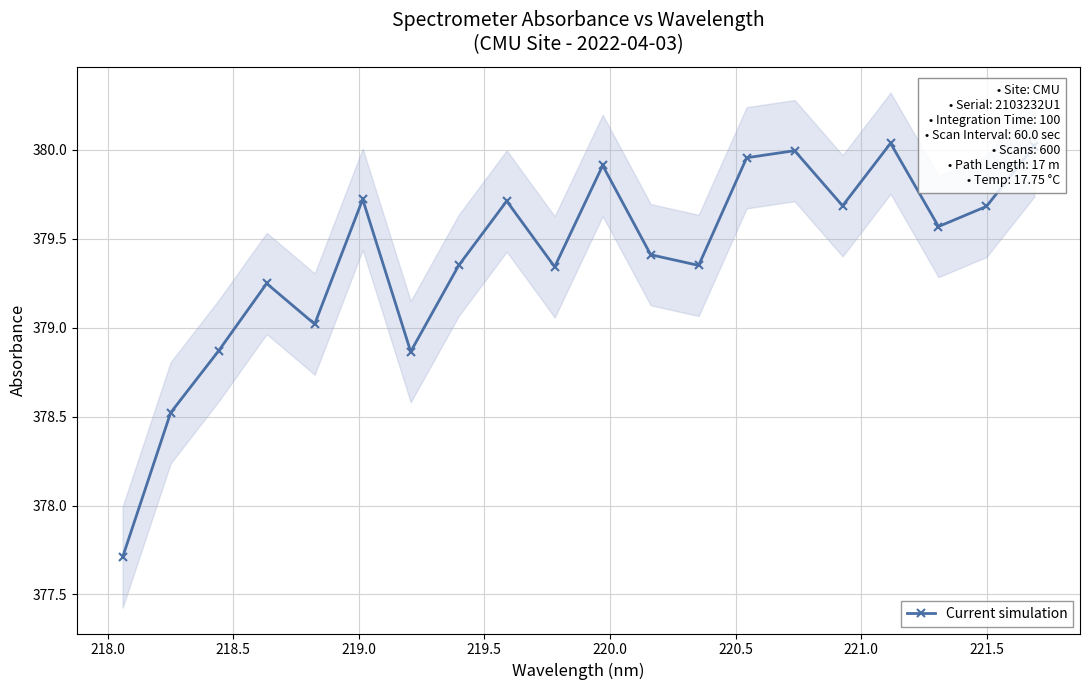

What is the sum of all values?

7588.0